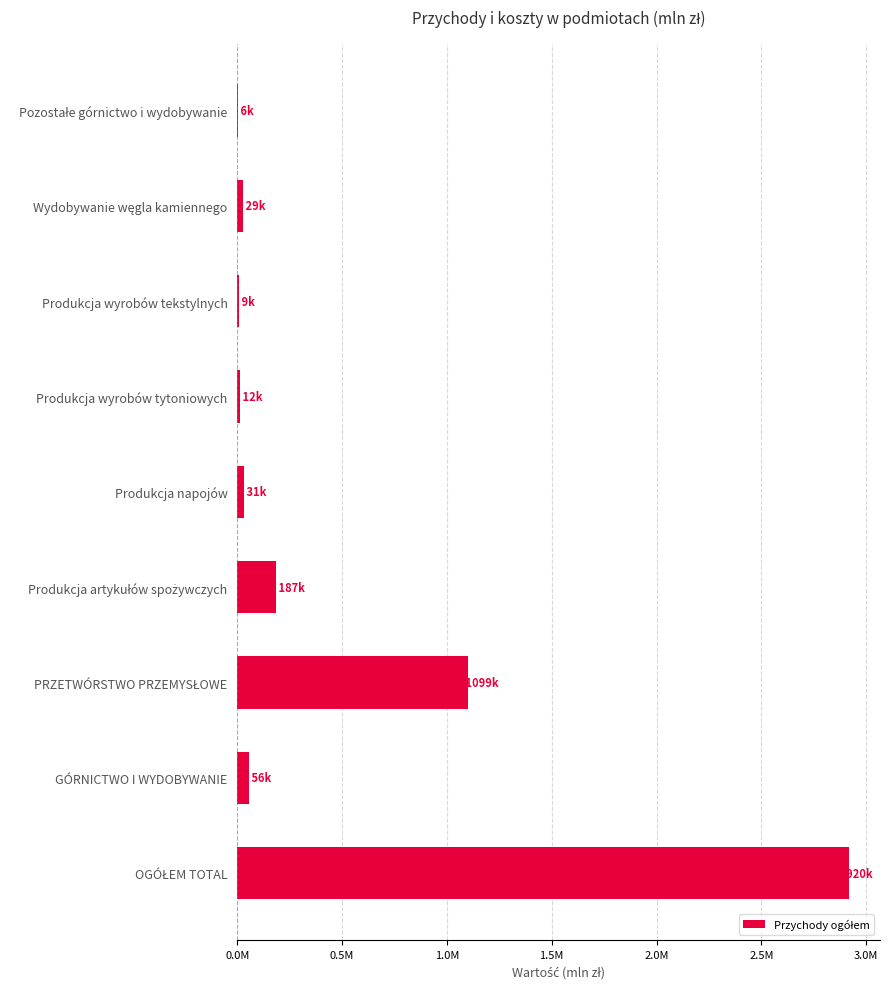

What is the minimum value shown in the chart?

6056.7